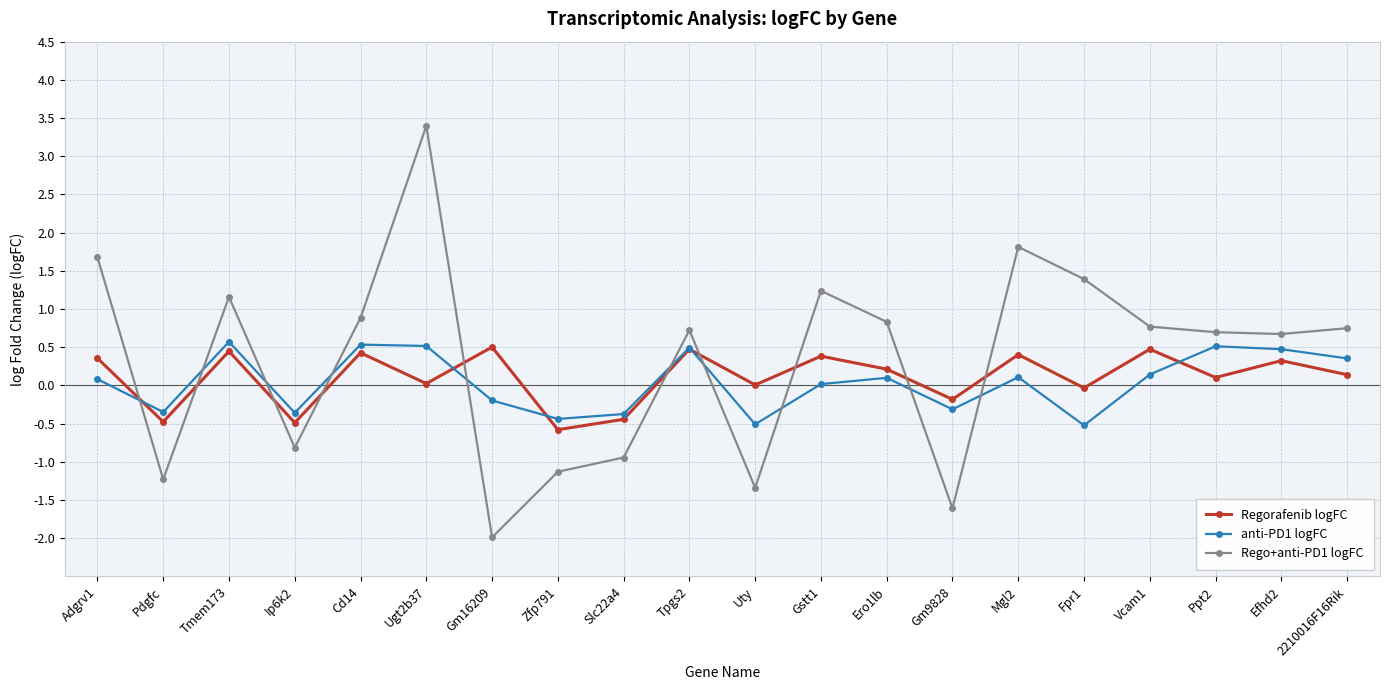

Which label corresponds to the largest value in the chart?

Ugt2b37